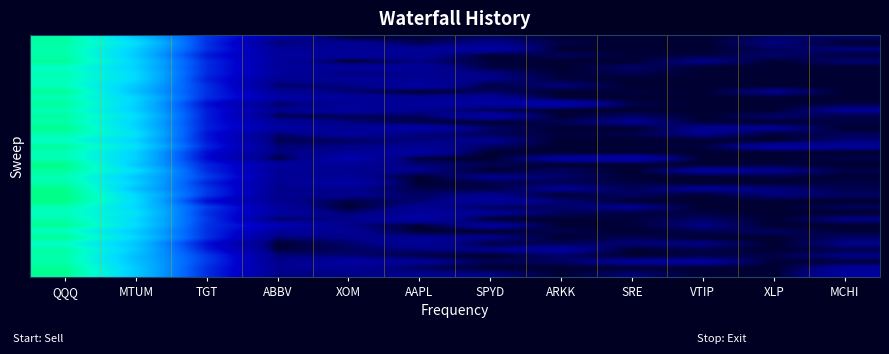

Which has a higher value, QQQ or AAPL?

QQQ